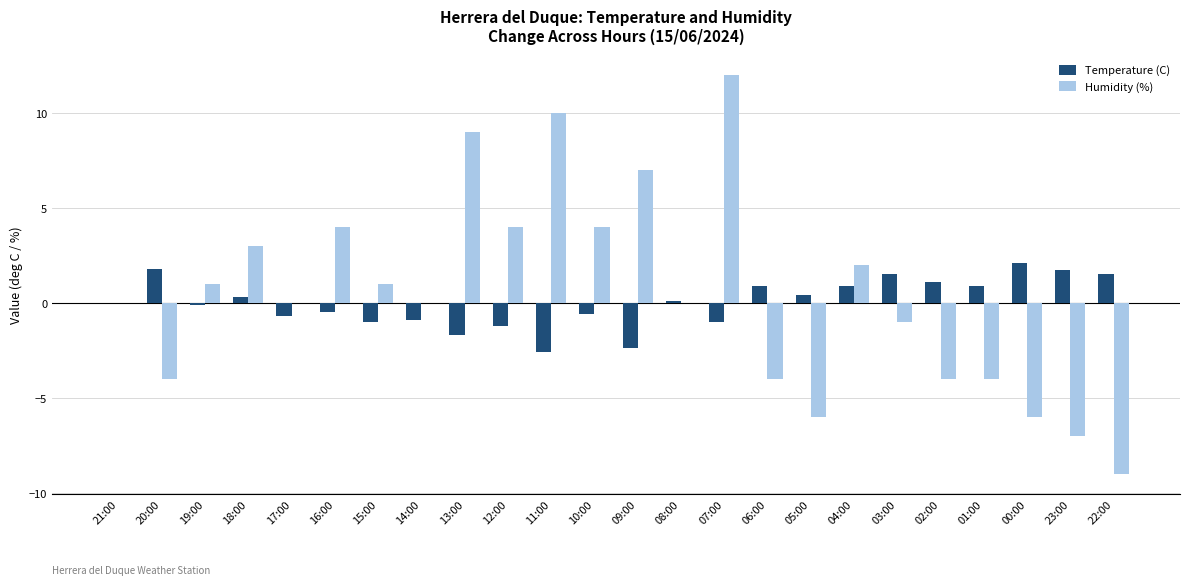

Reading right to left, extract all data points from this chart.

Temperature (C): 22:00=1.5	23:00=1.7	00:00=2.1	01:00=0.9	02:00=1.1	03:00=1.5	04:00=0.9	05:00=0.4	06:00=0.9	07:00=-1.0	08:00=0.1	09:00=-2.4	10:00=-0.6	11:00=-2.6	12:00=-1.2	13:00=-1.7	14:00=-0.9	15:00=-1.0	16:00=-0.5	17:00=-0.7	18:00=0.3	19:00=-0.1	20:00=1.8	21:00=0.0
Humidity (%): 22:00=-9.0	23:00=-7.0	00:00=-6.0	01:00=-4.0	02:00=-4.0	03:00=-1.0	04:00=2.0	05:00=-6.0	06:00=-4.0	07:00=12.0	08:00=0.0	09:00=7.0	10:00=4.0	11:00=10.0	12:00=4.0	13:00=9.0	14:00=0.0	15:00=1.0	16:00=4.0	17:00=0.0	18:00=3.0	19:00=1.0	20:00=-4.0	21:00=0.0